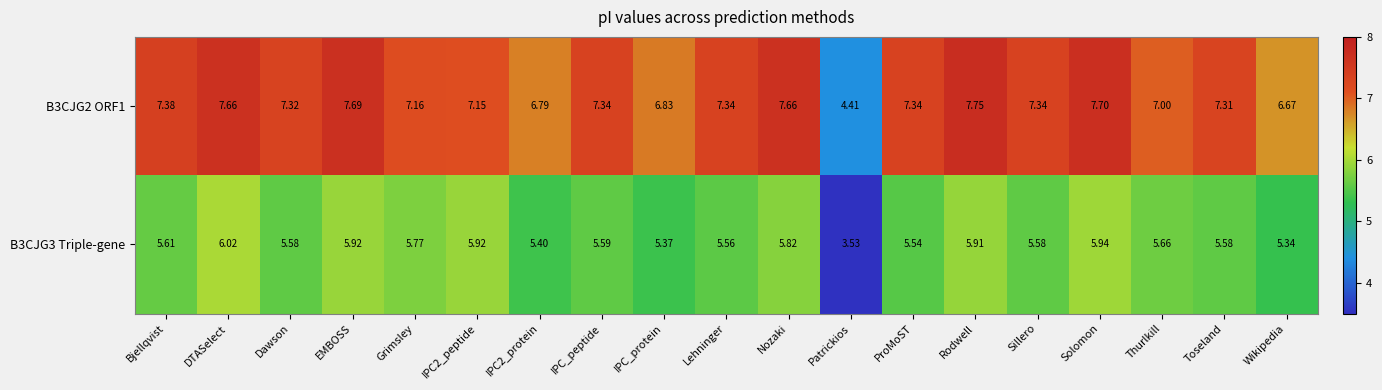

What is the difference between the highest and lowest values at EMBOSS?

1.8